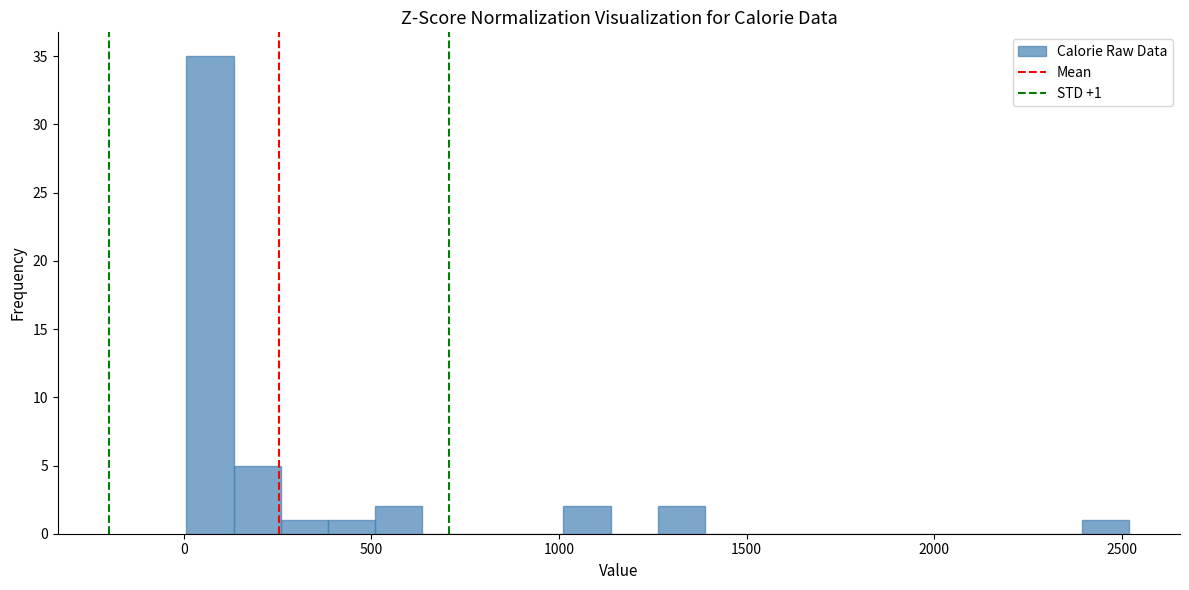

Around what value on the x-axis is the tallest bar? Give the approximate position of its centre, as read against the axis.

50